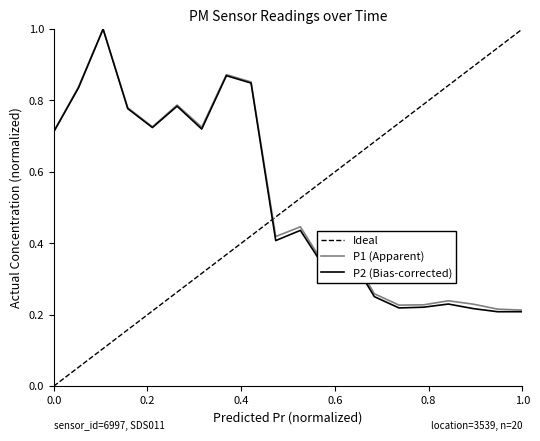

Which series has the largest range (max minus min)?

Ideal